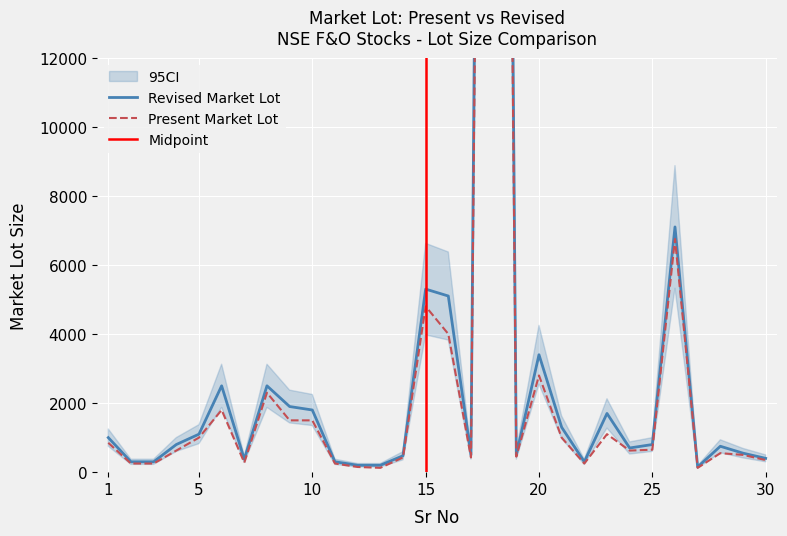

True or false: Revised Market Lot and Present Market Lot intersect in this chart.

False